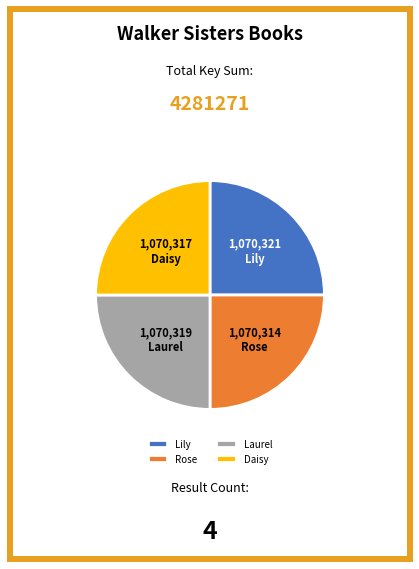

Approximately how many times larger is the value at Lily compared to Daisy?

1.0